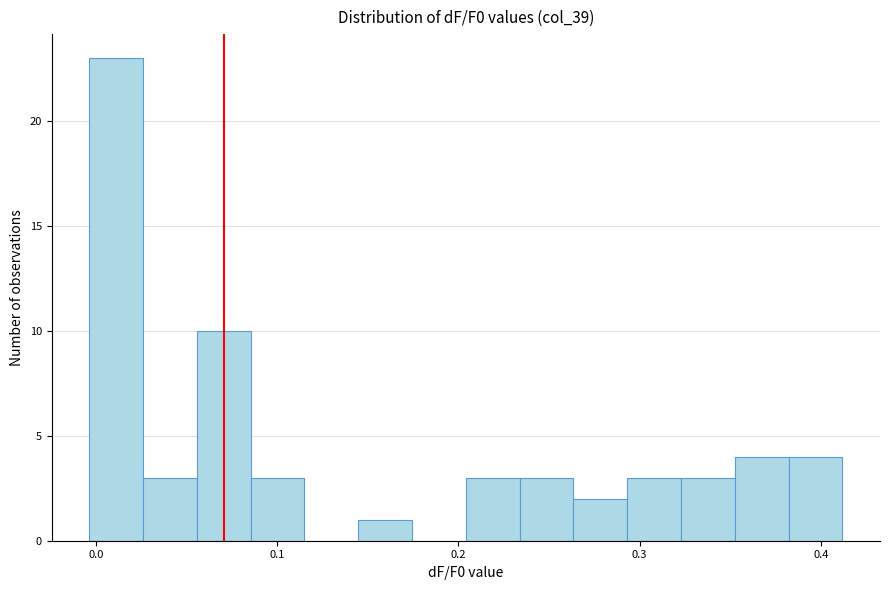

Around what value on the x-axis is the tallest bar? Give the approximate position of its centre, as read against the axis.

0.01